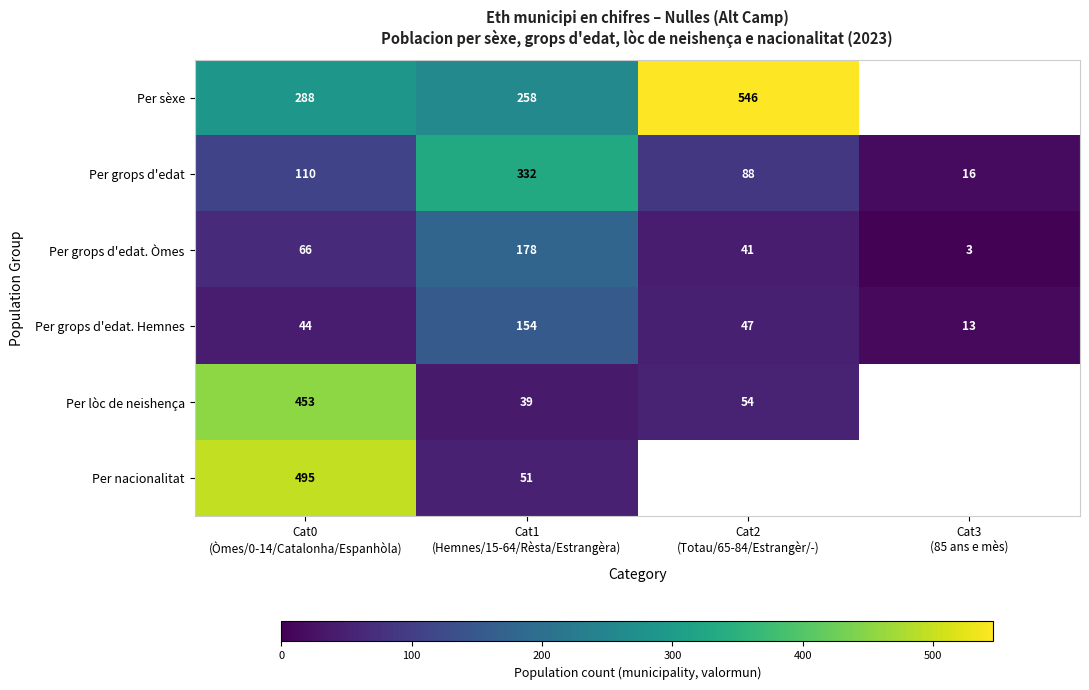

Which label corresponds to the smallest value in the chart?

Cat3
(85 ans e mès)